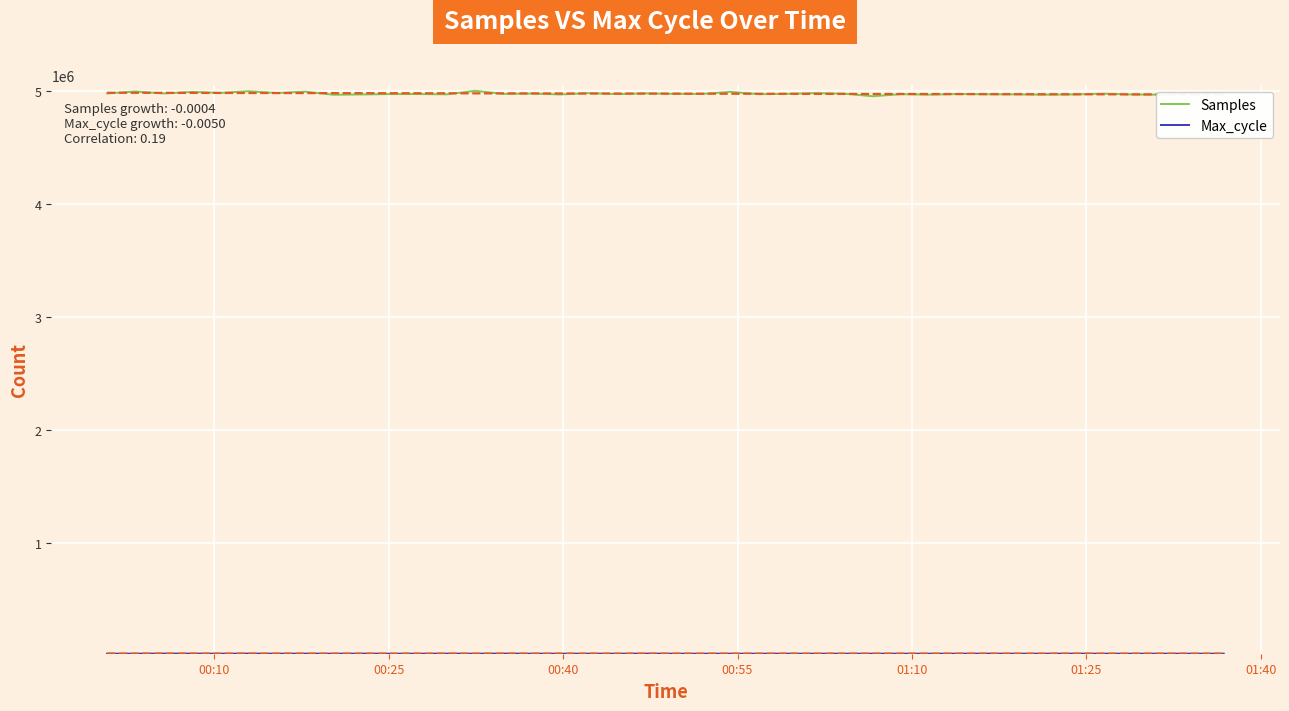

What is the highest value of the Samples series?

5004881